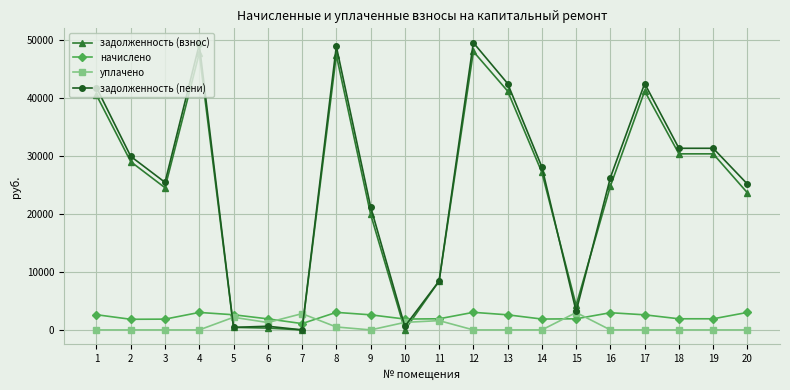

Is the value of задолженность (пени) at 13 greater than the value of начислено at 9?

Yes